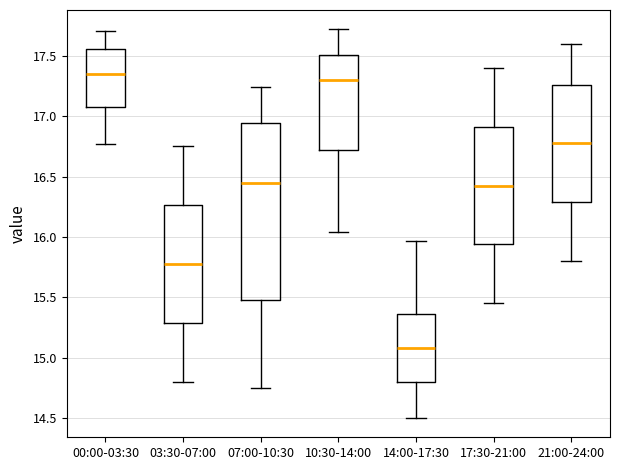

Which box is the tallest, from its lower edge to its upper edge?

07:00-10:30